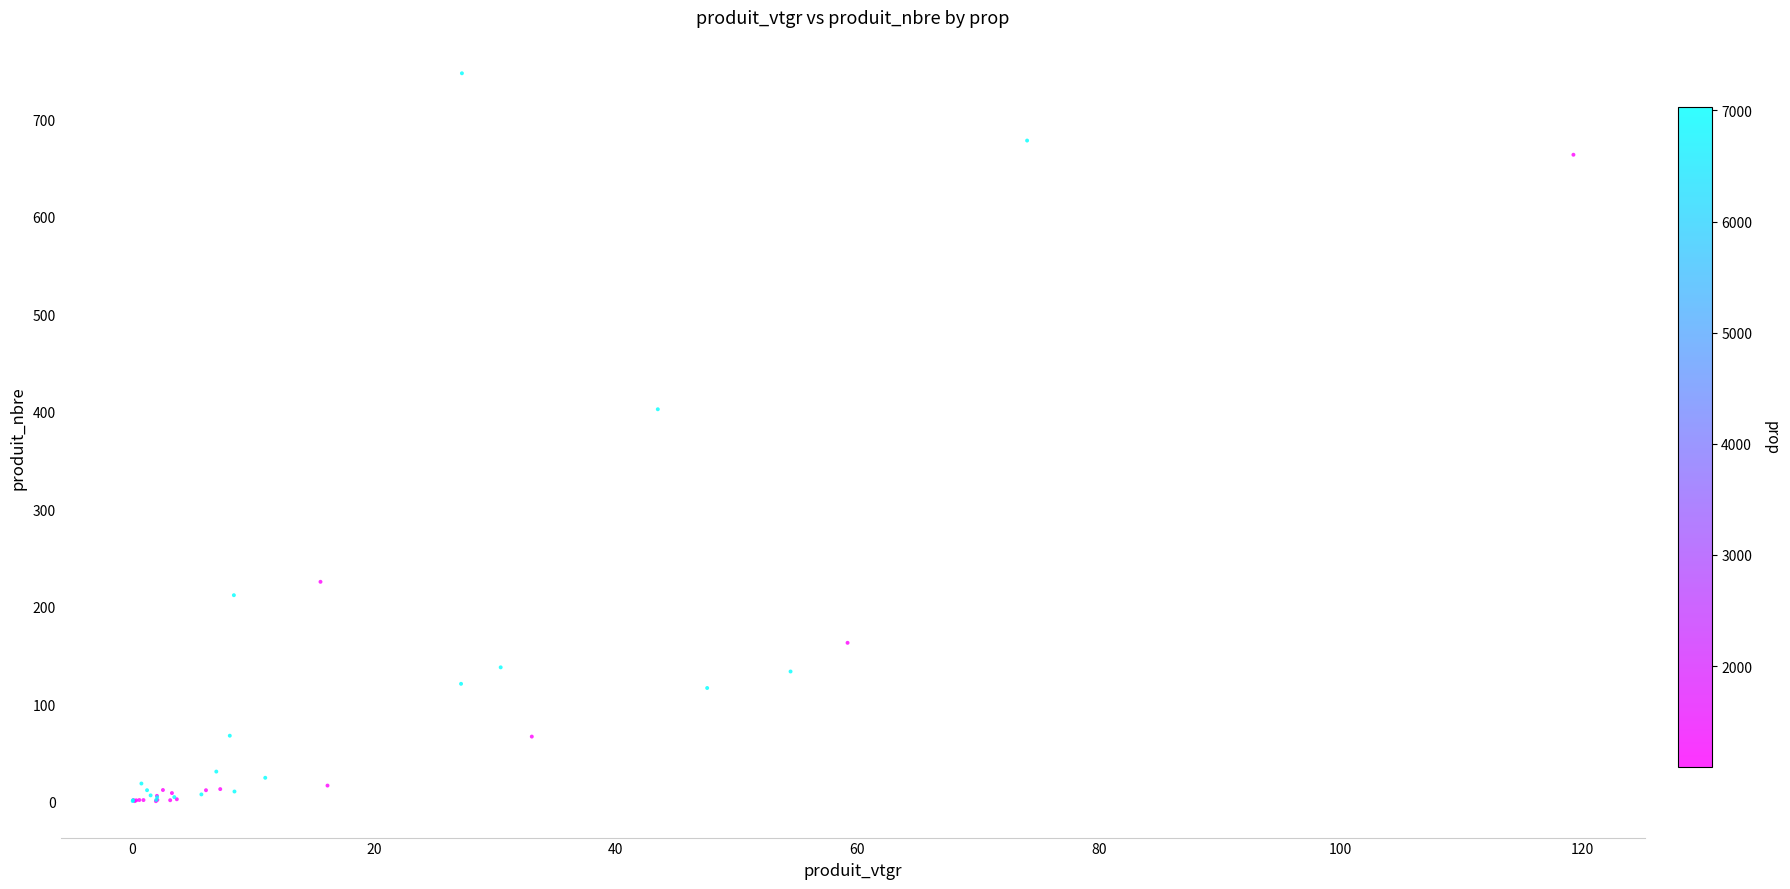

What Y value in the scatter plot is closest to 374?

402.7